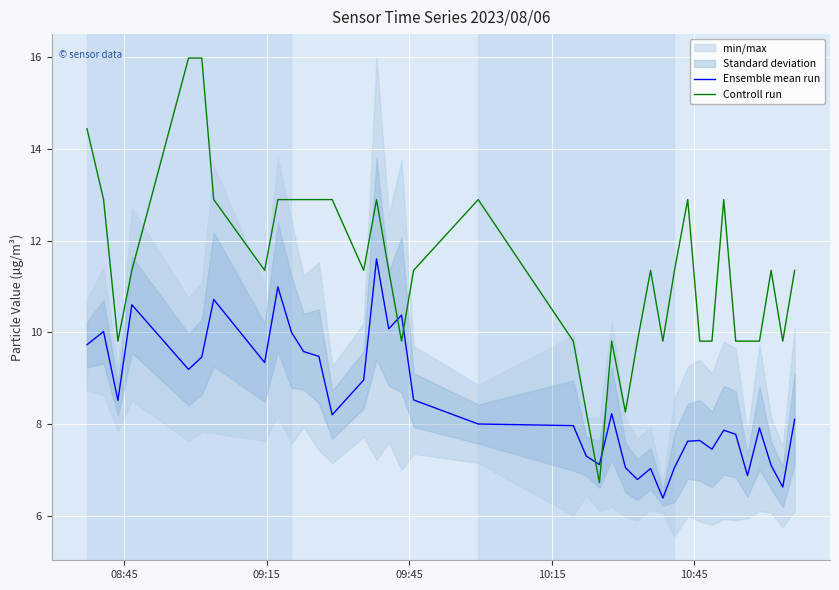

What is the highest value of the Controll run series?

16.0